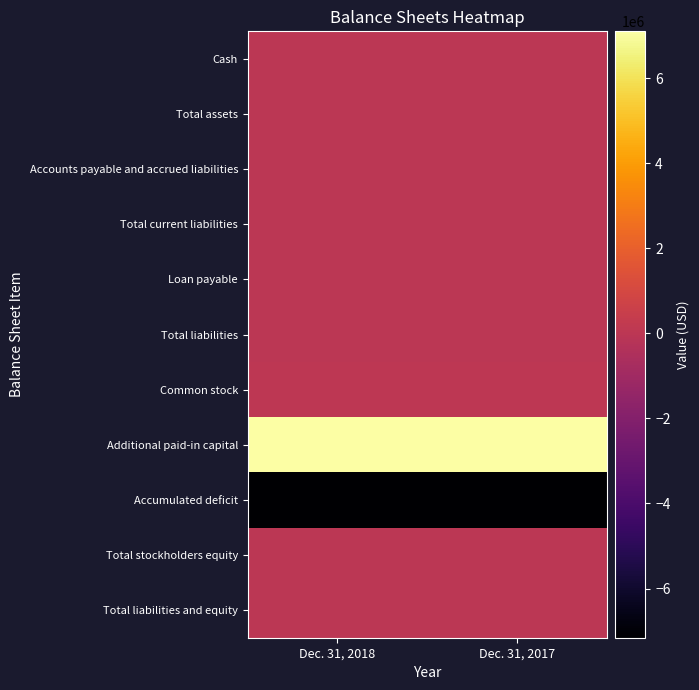

Which series has the largest total across all categories?

Additional paid-in capital